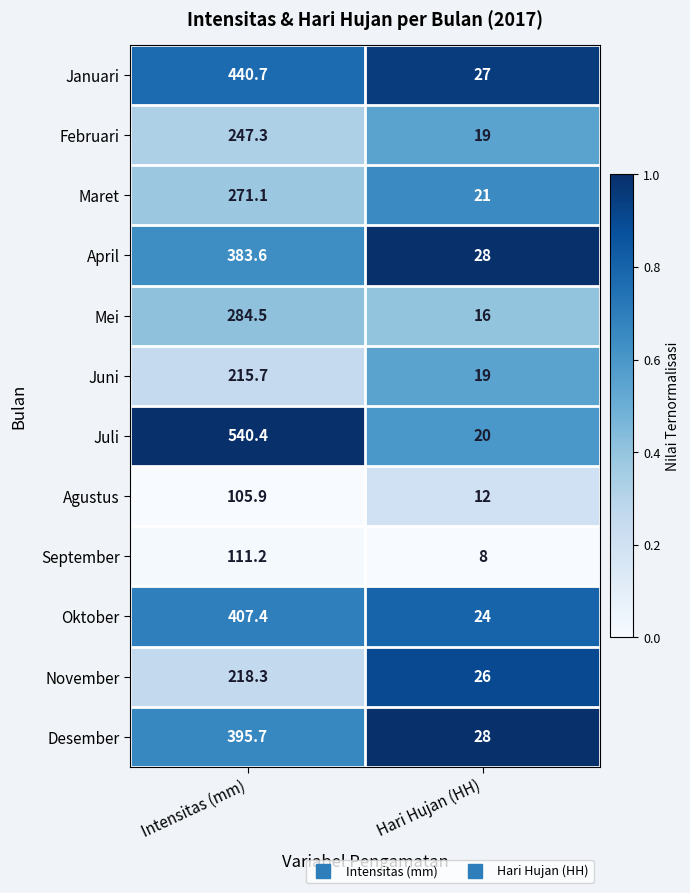

What is the average value of the Juli series?

280.2